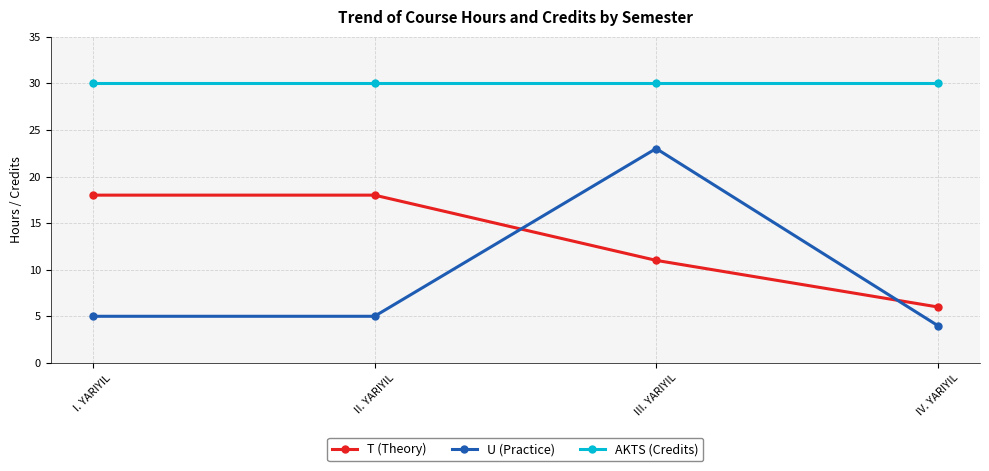

What is the highest value of the T (Theory) series?

18